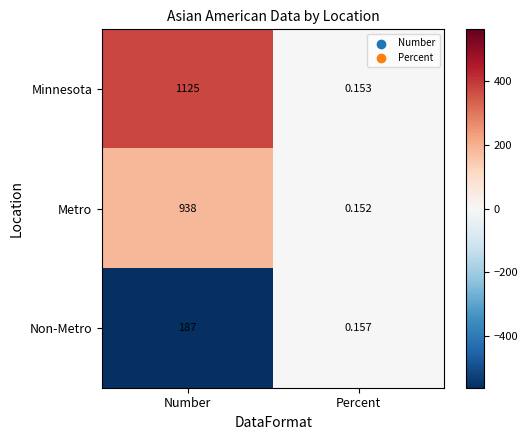

Which series has the widest spread of values?

Minnesota